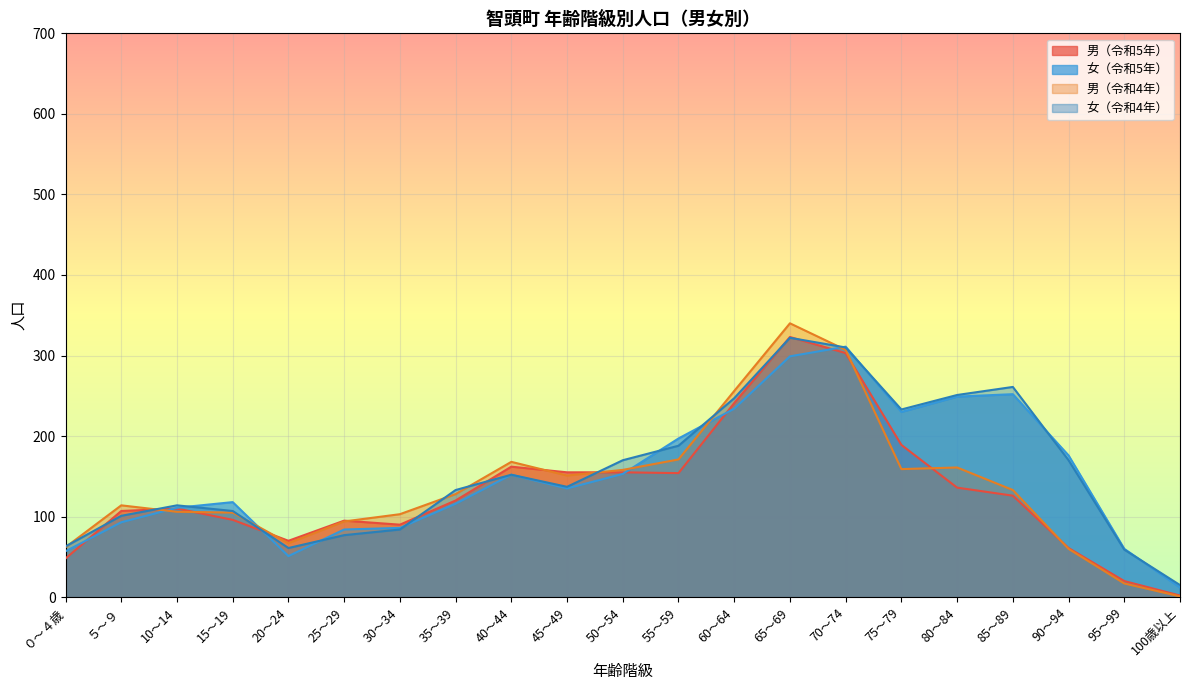

How many lines are shown in the chart?

4